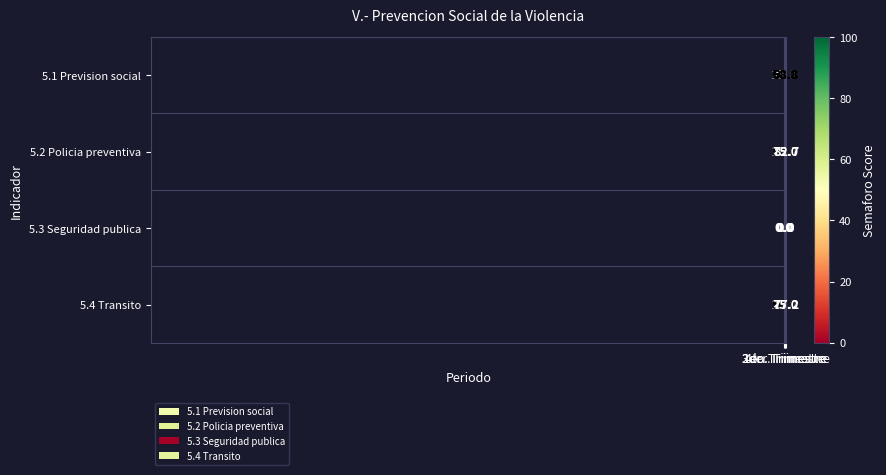

At which category is the sum across all series the highest?

4to. Trimestre